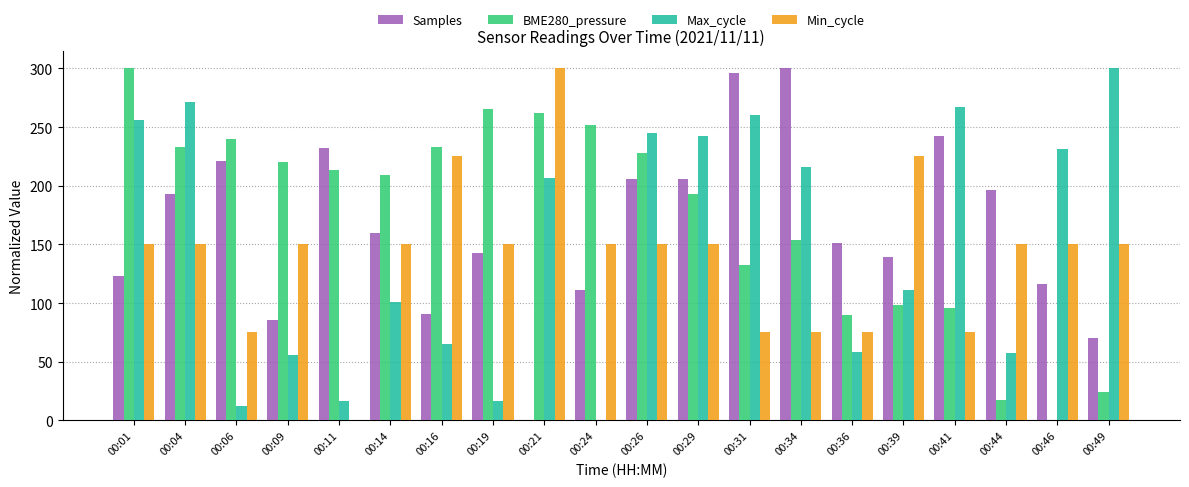

Does the chart contain stacked bars?

No